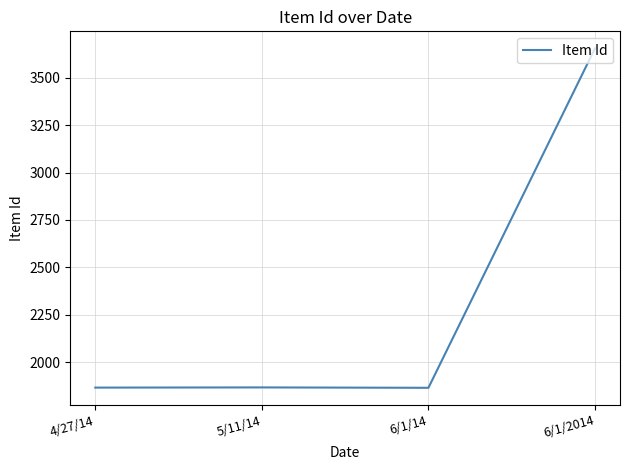

How many lines are shown in the chart?

1